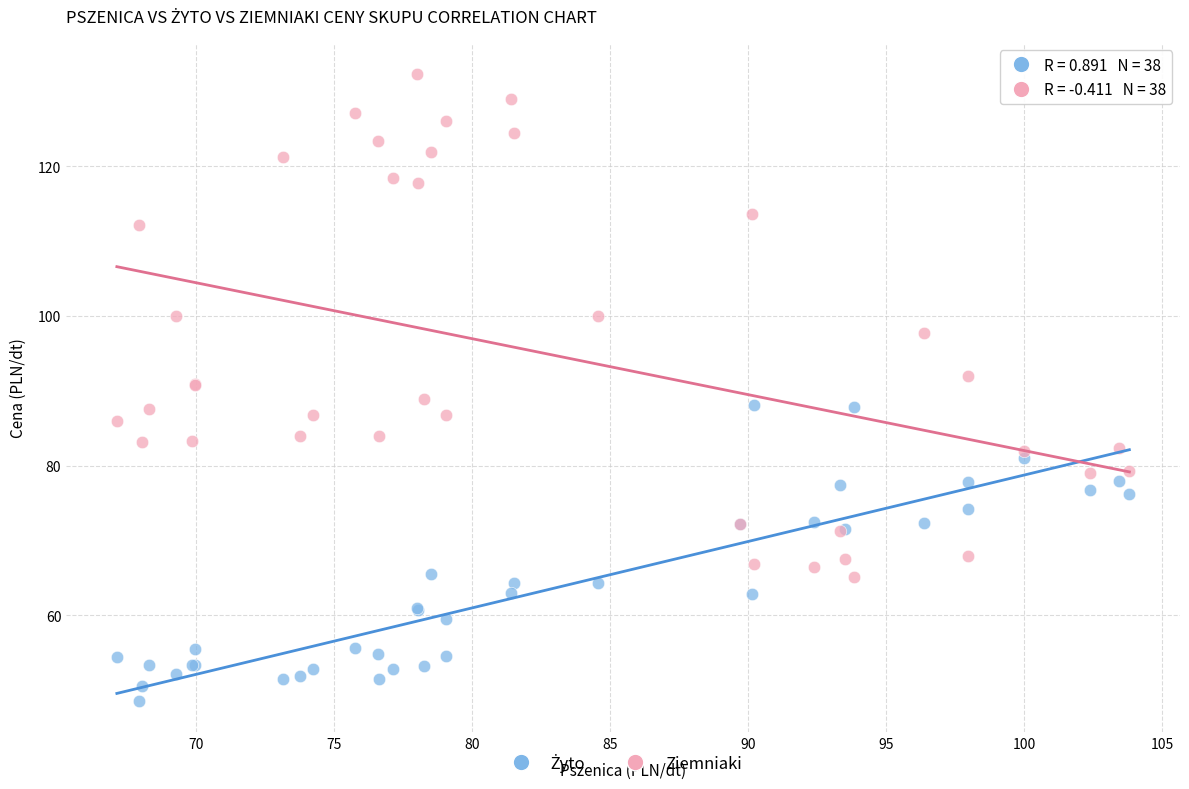

Which series has the widest spread of Y values?

Ziemniaki